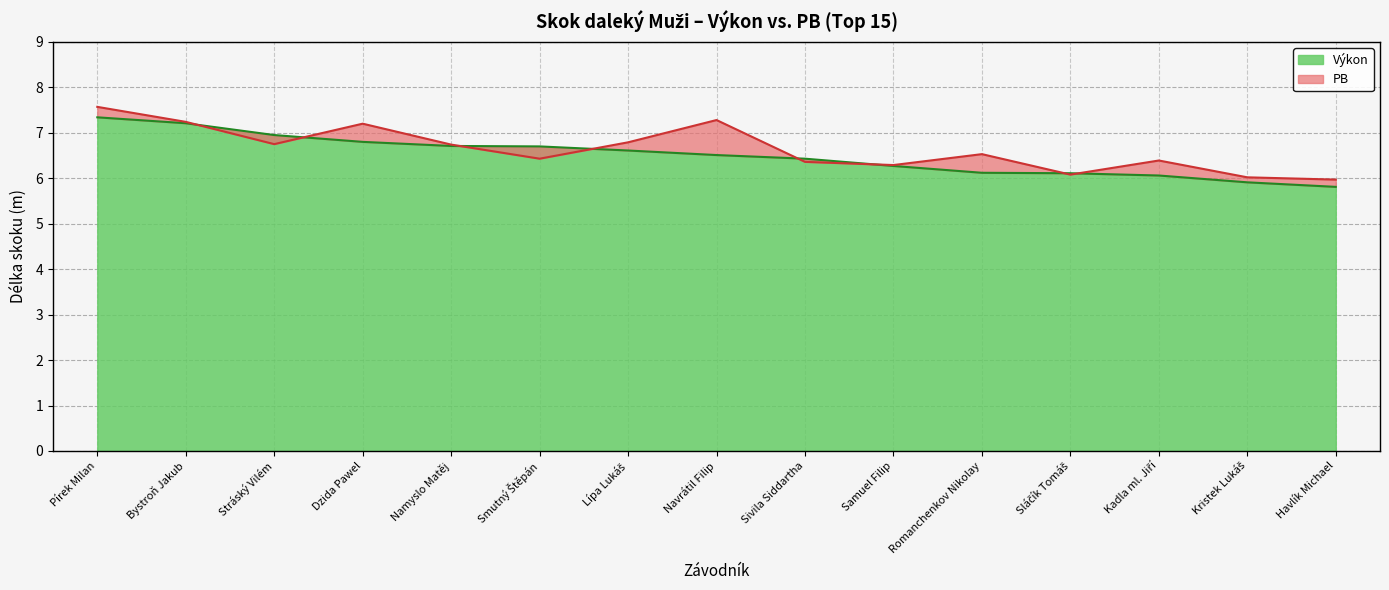

How many lines are shown in the chart?

2